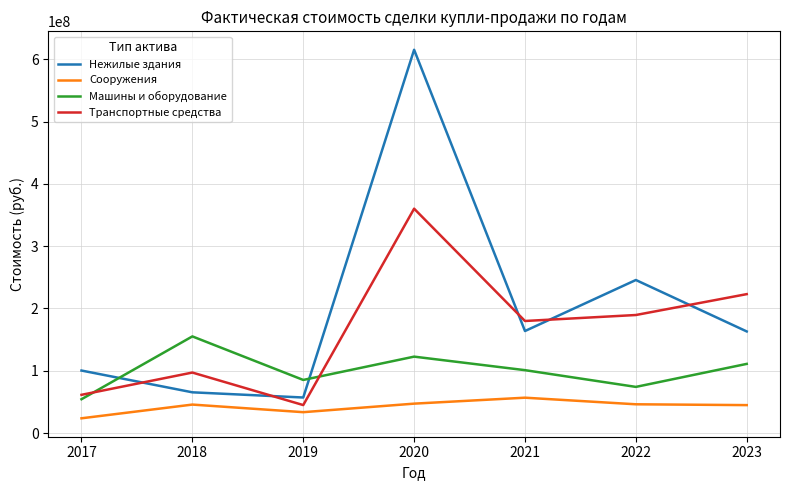

Which category has the lowest value in the Нежилые здания series?

2019